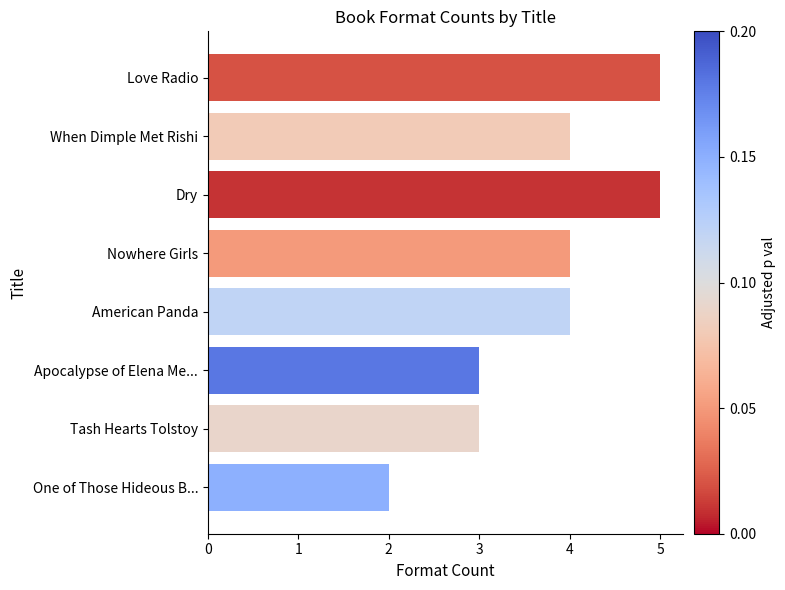

How many data points does each series have?

8